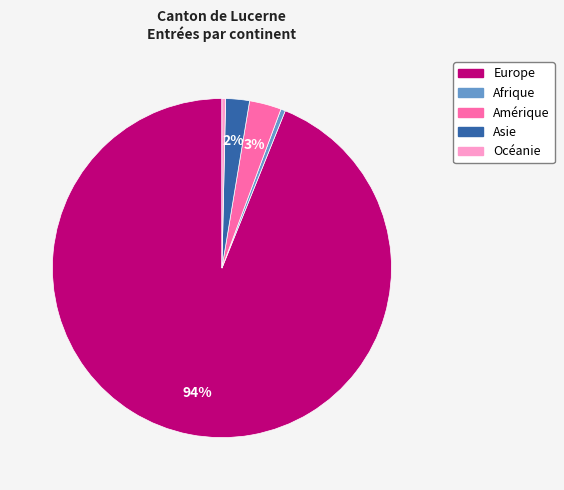

Which slice is the largest?

Europe